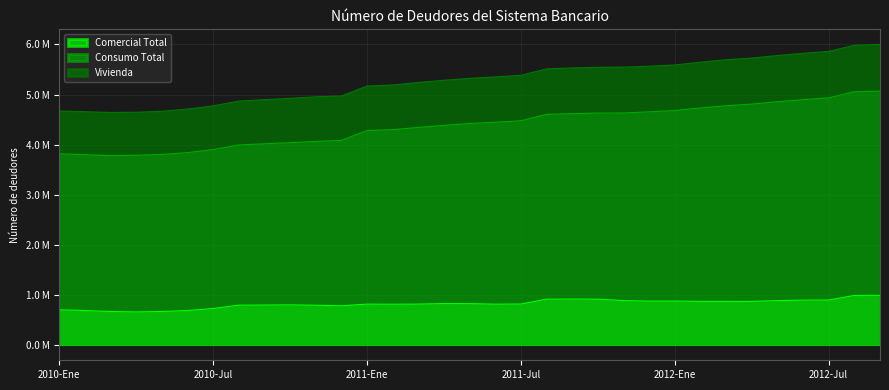

List the labels in order of Consumo Total value, smallest first.

2010-Mar, 2010-Abr, 2010-Feb, 2010-May, 2010-Ene, 2010-Jun, 2010-Jul, 2010-Ago, 2010-Sep, 2010-Oct, 2010-Nov, 2010-Dic, 2011-Ene, 2011-Feb, 2011-Mar, 2011-Abr, 2011-May, 2011-Jun, 2011-Jul, 2011-Ago, 2011-Sep, 2011-Oct, 2011-Nov, 2011-Dic, 2012-Ene, 2012-Feb, 2012-Mar, 2012-Abr, 2012-May, 2012-Jun, 2012-Jul, 2012-Ago, 2012-Sep